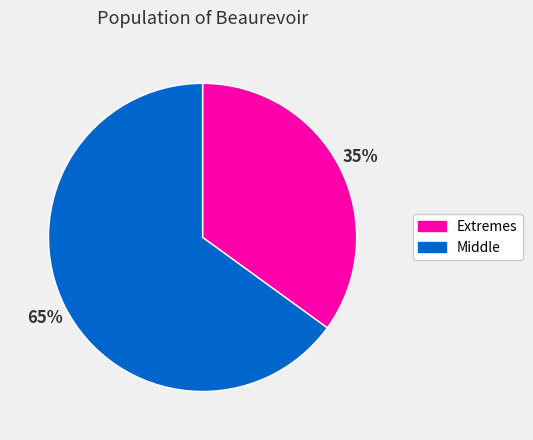

To the nearest percent, what portion does Extremes represent?

35%